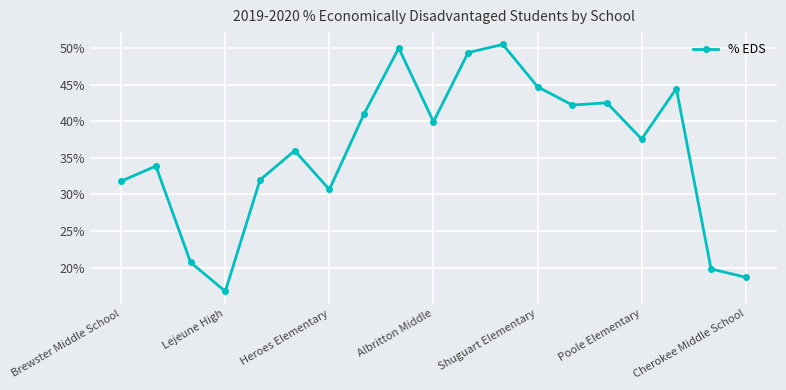

Which label corresponds to the largest value in the chart?

11